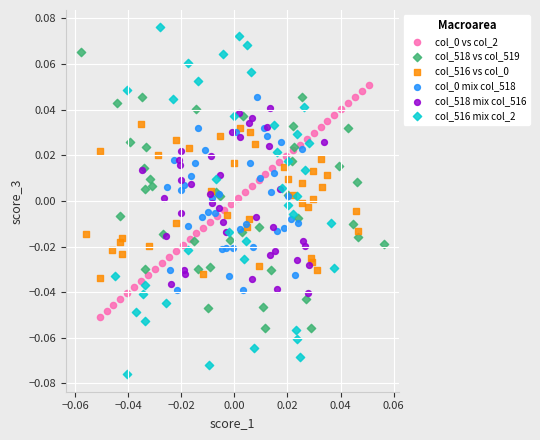

Which series has the widest spread of Y values?

col_516 mix col_2